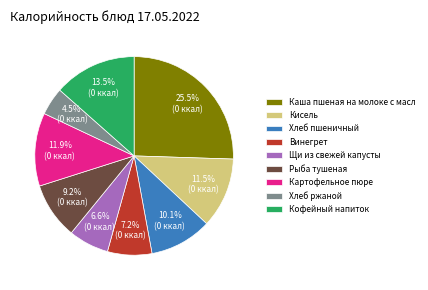

True or false: Винегрет accounts for 7% of the total.

True